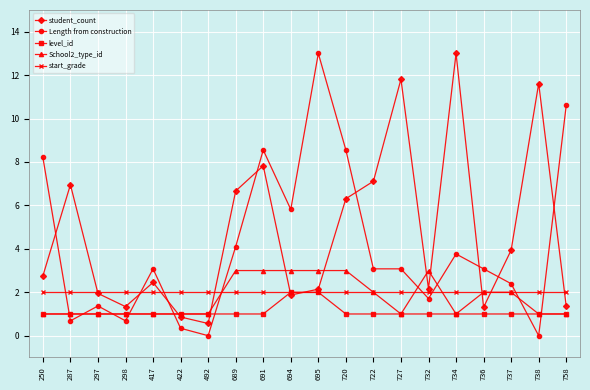

The value of Length from construction at 736 is 3.1. True or false?

True